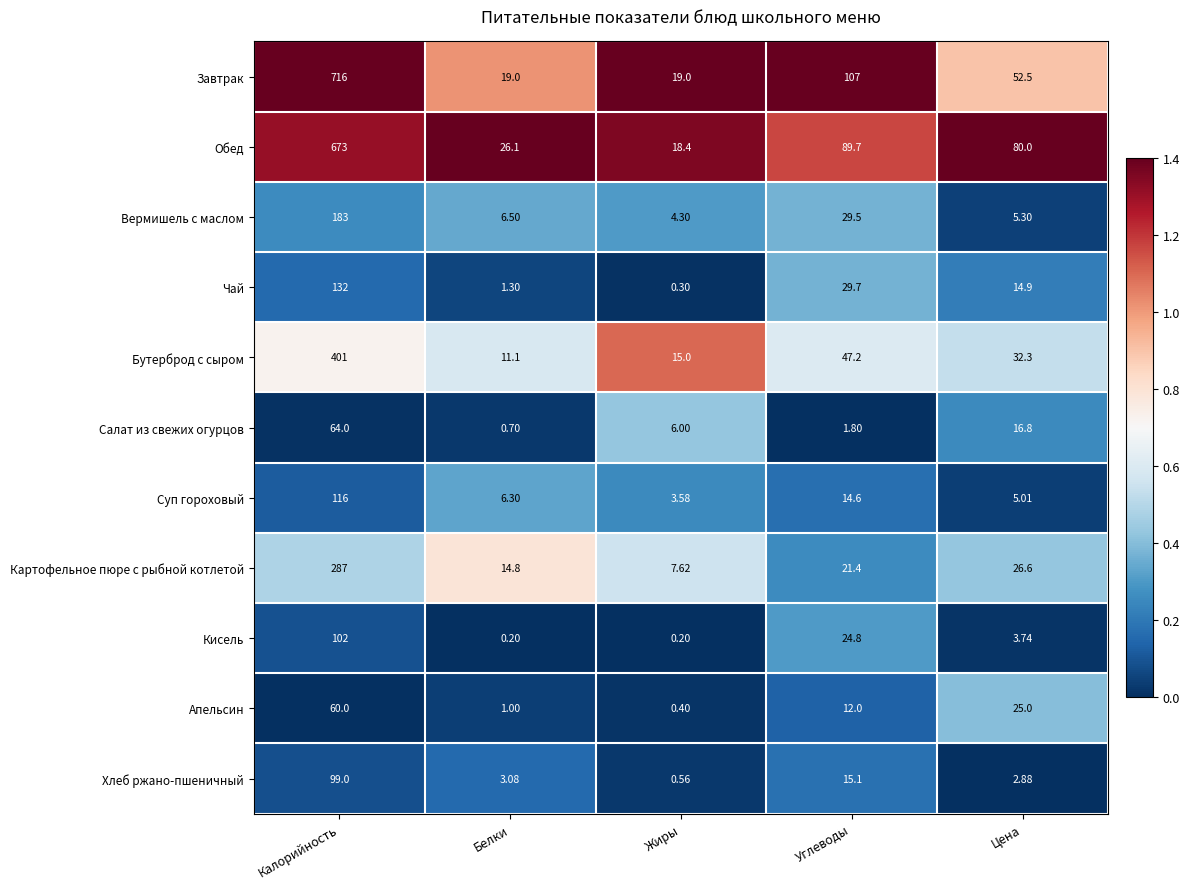

At which category is the sum across all series the highest?

Калорийность